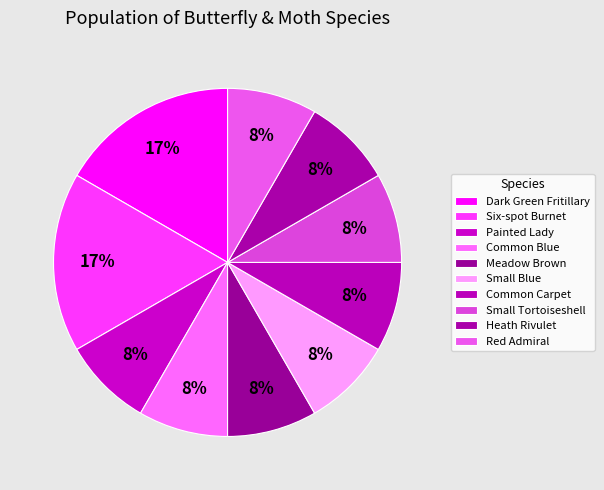

Does any single category account for the majority?

No